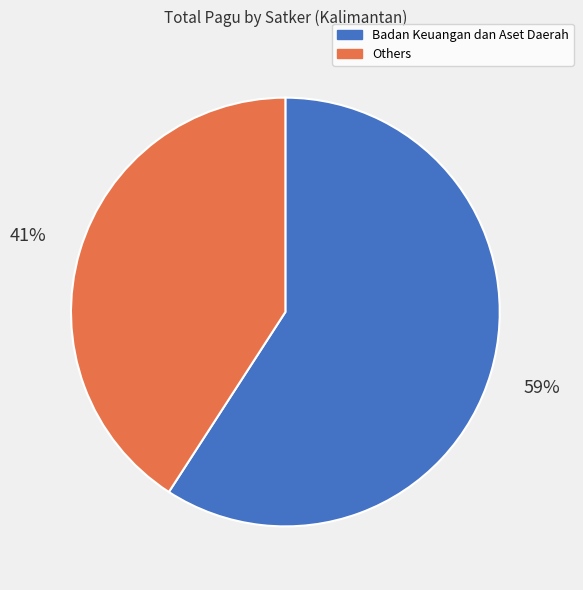

How many segments does this pie chart have?

2